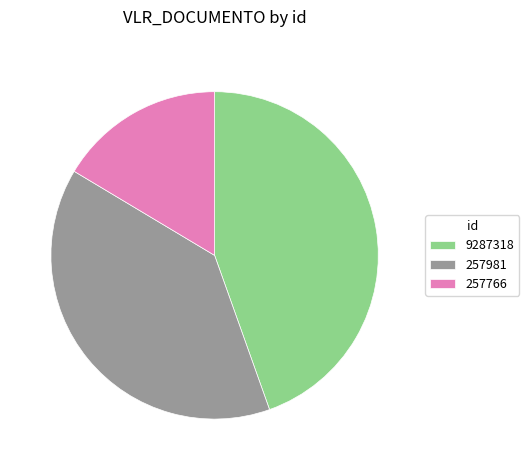

What is the ratio of the value at 257981 to the value at 9287318?

0.9